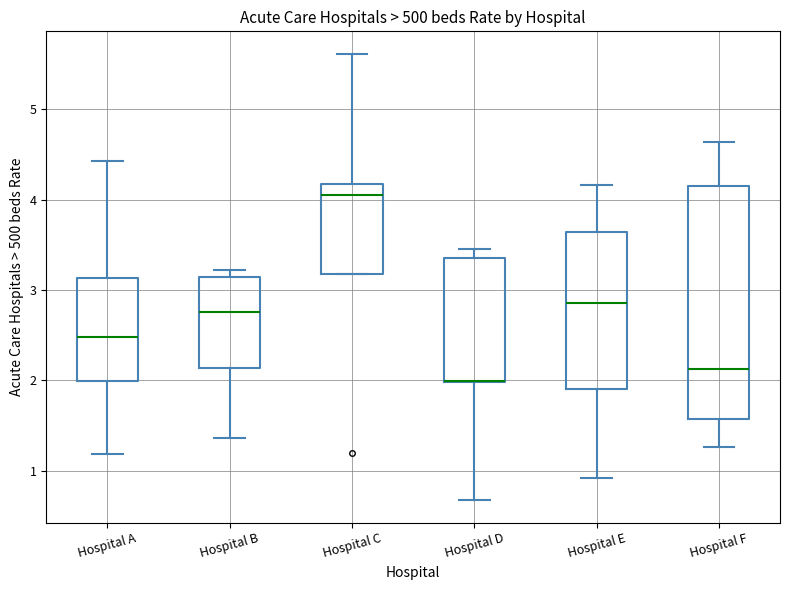

Where does the median line of the box for Hospital C sit on the y-axis? The values are not printed on the chart, so give them approximately, as read against the axis.

4.1